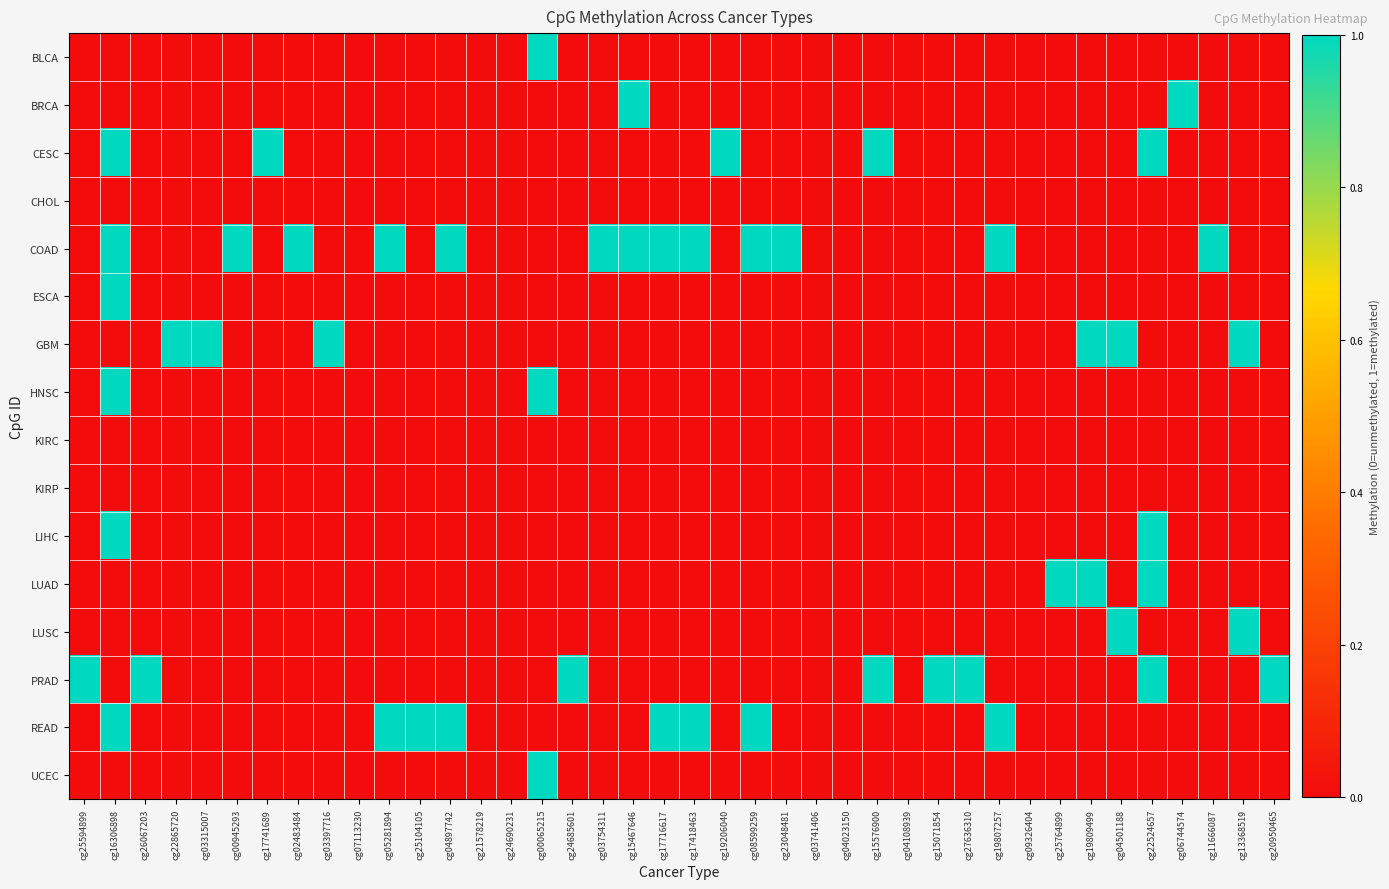

List the series in order of their peak value, highest first.

BLCA, BRCA, CESC, COAD, ESCA, GBM, HNSC, LIHC, LUAD, LUSC, PRAD, READ, UCEC, CHOL, KIRC, KIRP